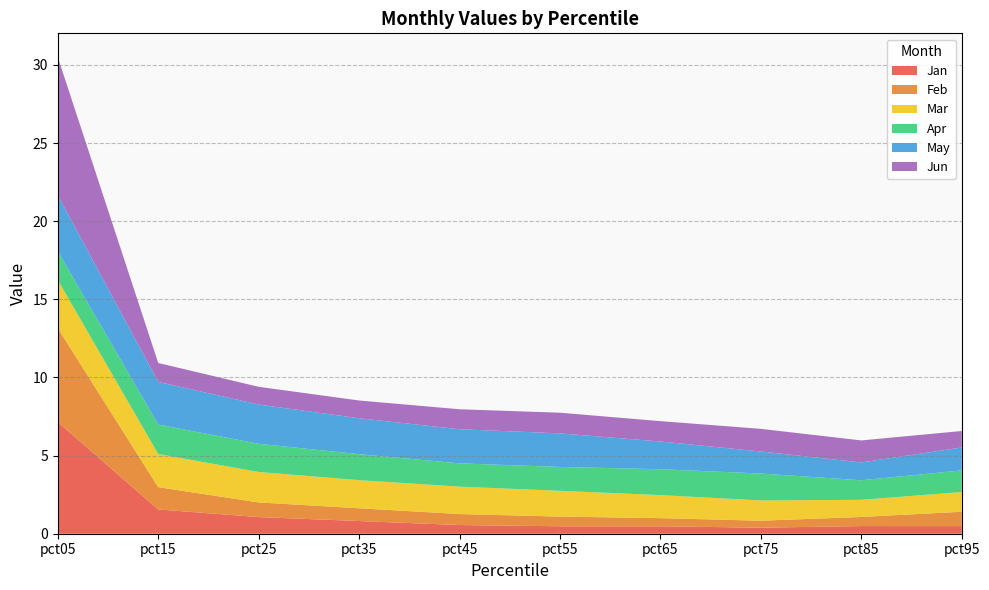

Reading right to left, extract all data points from this chart.

Jan: 0.5	0.5	0.4	0.5	0.5	0.6	0.8	1.1	1.6	7.1
Feb: 0.9	0.6	0.4	0.5	0.6	0.7	0.8	0.9	1.4	6.0
Mar: 1.3	1.1	1.3	1.5	1.6	1.8	1.8	1.9	2.1	3.1
Apr: 1.4	1.3	1.7	1.7	1.5	1.5	1.7	1.8	1.9	1.8
May: 1.5	1.1	1.4	1.8	2.1	2.2	2.3	2.5	2.7	3.6
Jun: 1.1	1.4	1.4	1.3	1.3	1.3	1.1	1.1	1.2	8.8